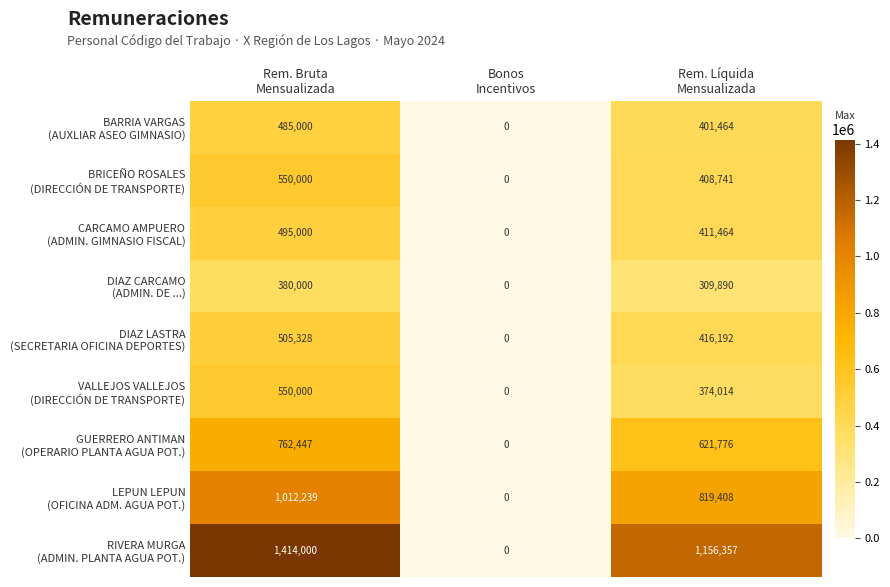

What is the difference between the highest and lowest values at Rem. Líquida
Mensualizada?

846467